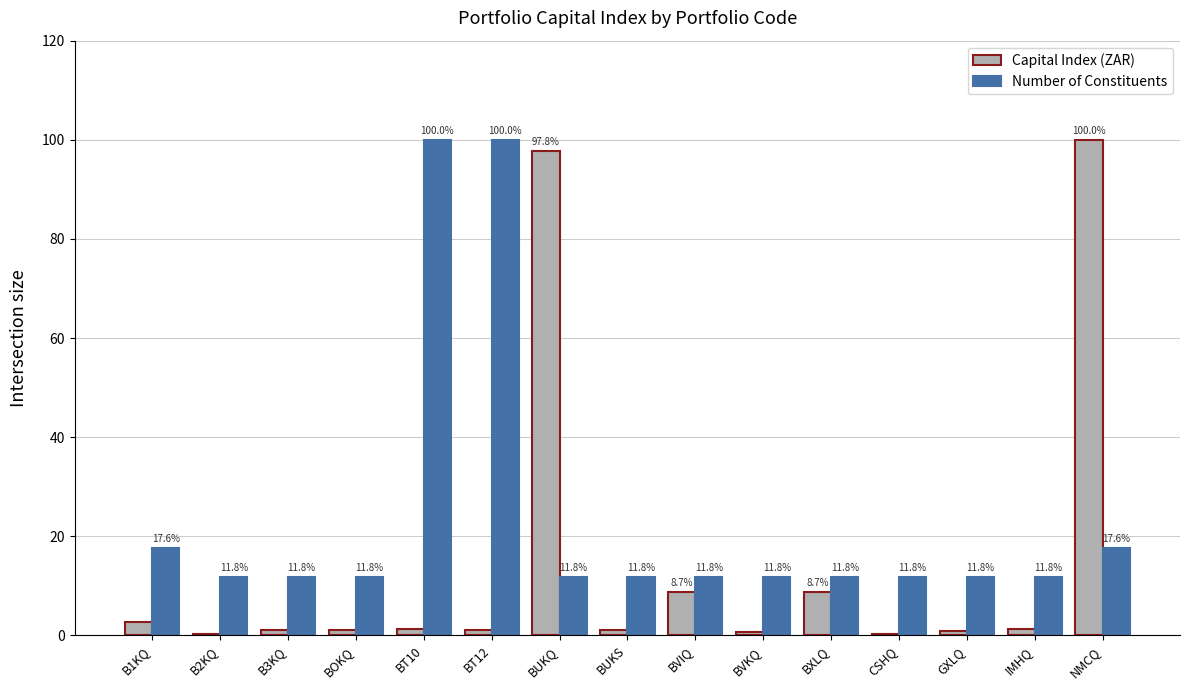

What is the spread (max minus min) of values at BT10?

98.8